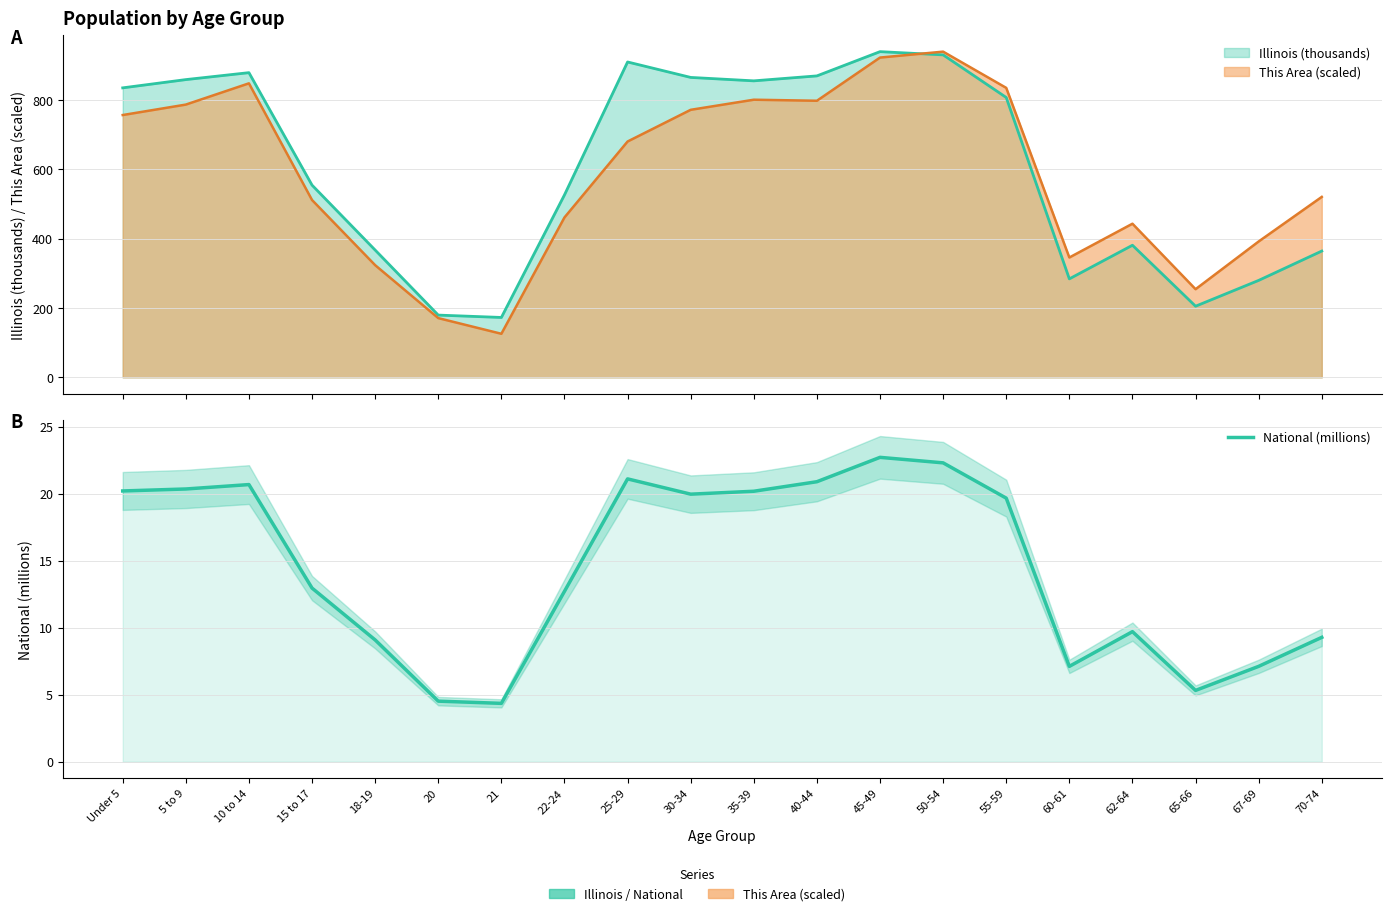

At which label is the value closest to 13?

15 to 17